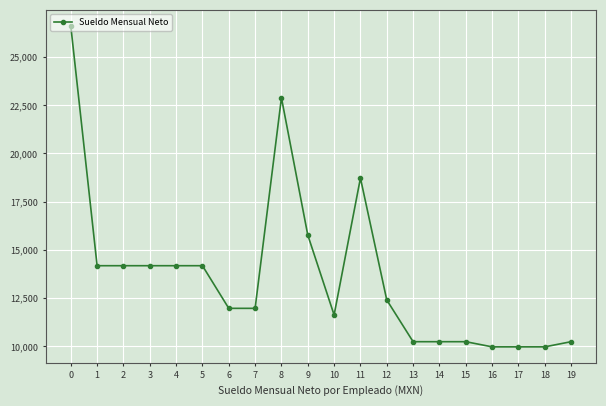

Does the chart display data point markers on the line(s)?

Yes